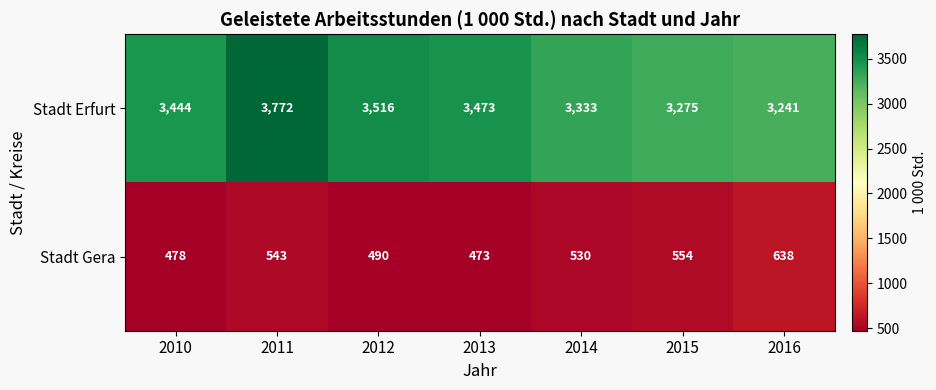

The value of Stadt Erfurt at 2013 is 2396. True or false?

False